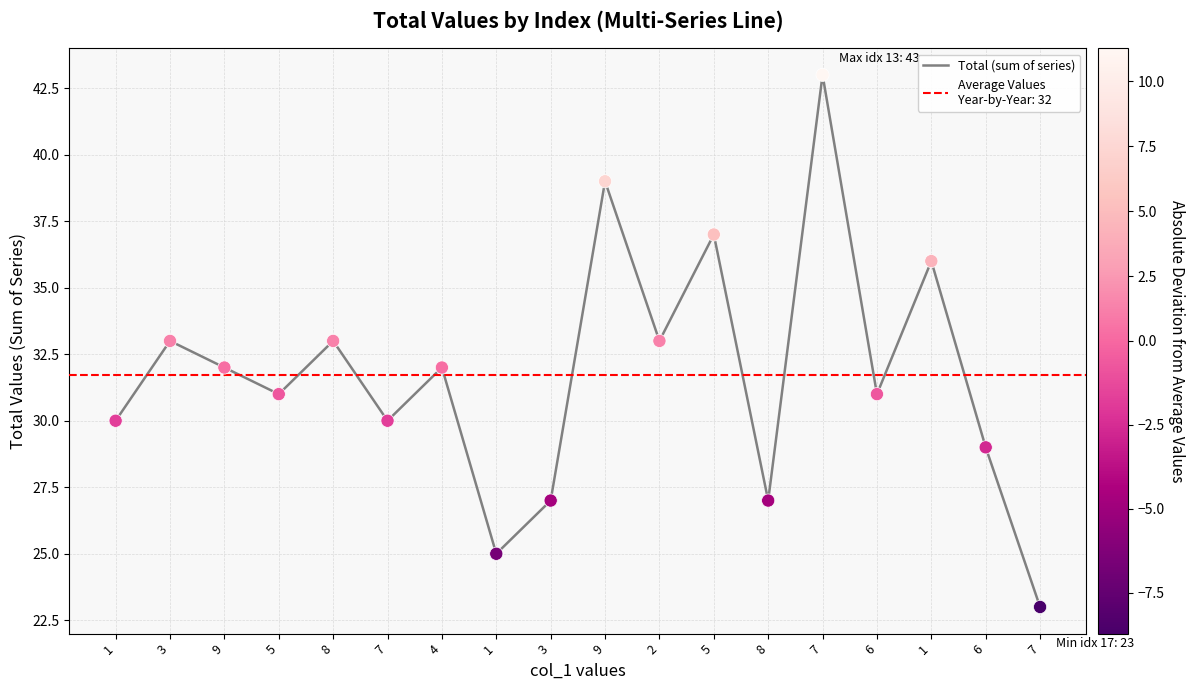

Between 8 and 9, which is larger?

9